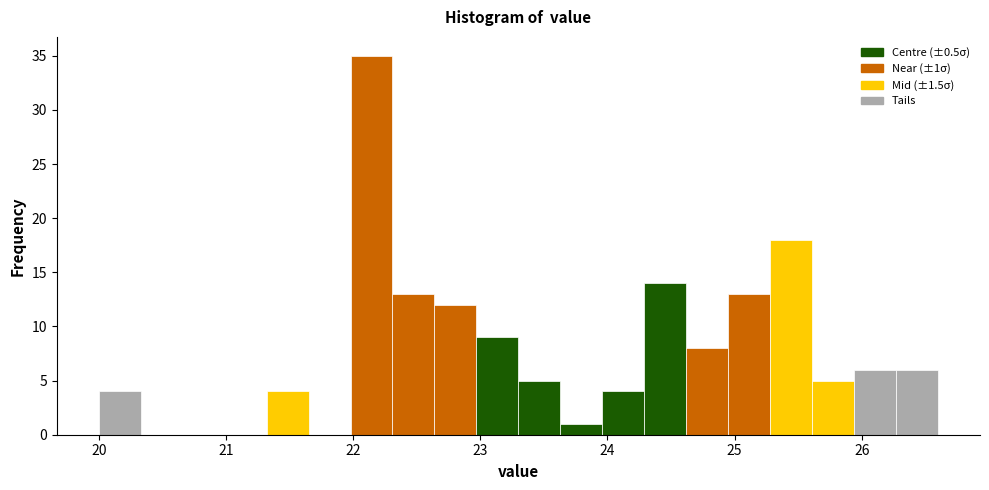

Around what value on the x-axis is the tallest bar? Give the approximate position of its centre, as read against the axis.

22.1